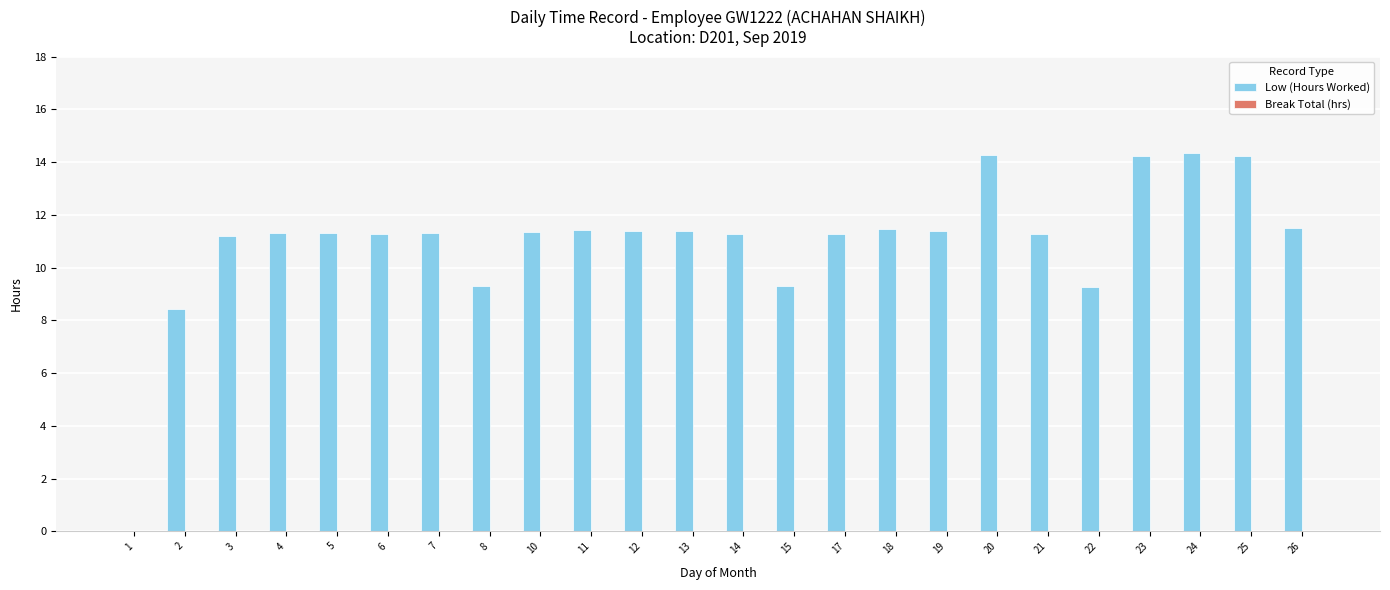

Where does the data first go above 11?

3